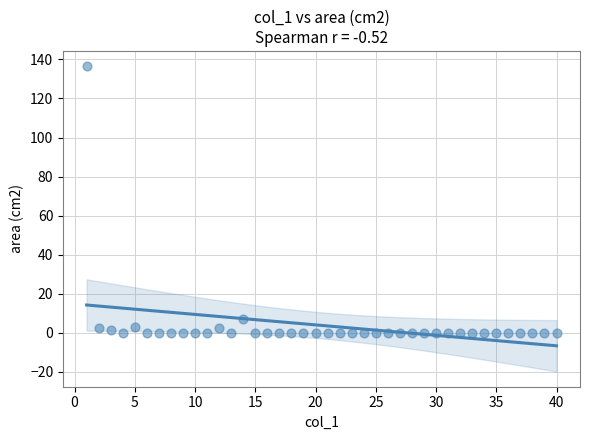

What is the range of X values (max minus min)?

39.0